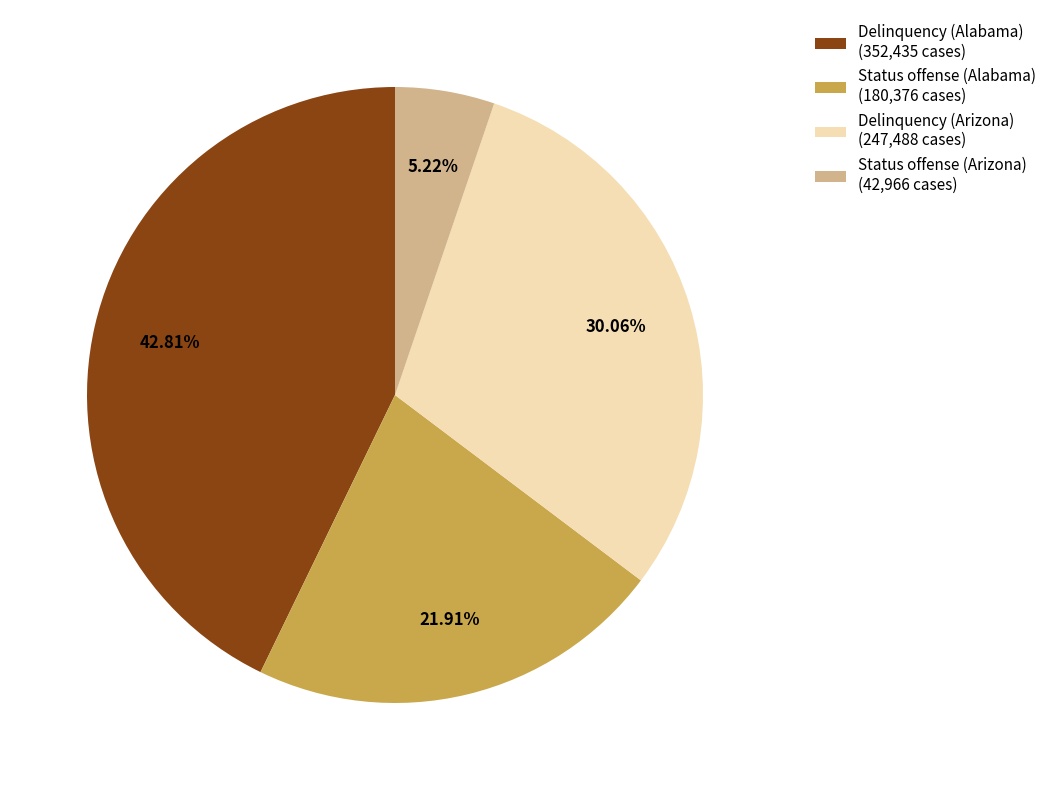

Which has a higher value, Status offense (Arizona) (42,966 cases) or Delinquency (Arizona) (247,488 cases)?

Delinquency (Arizona) (247,488 cases)